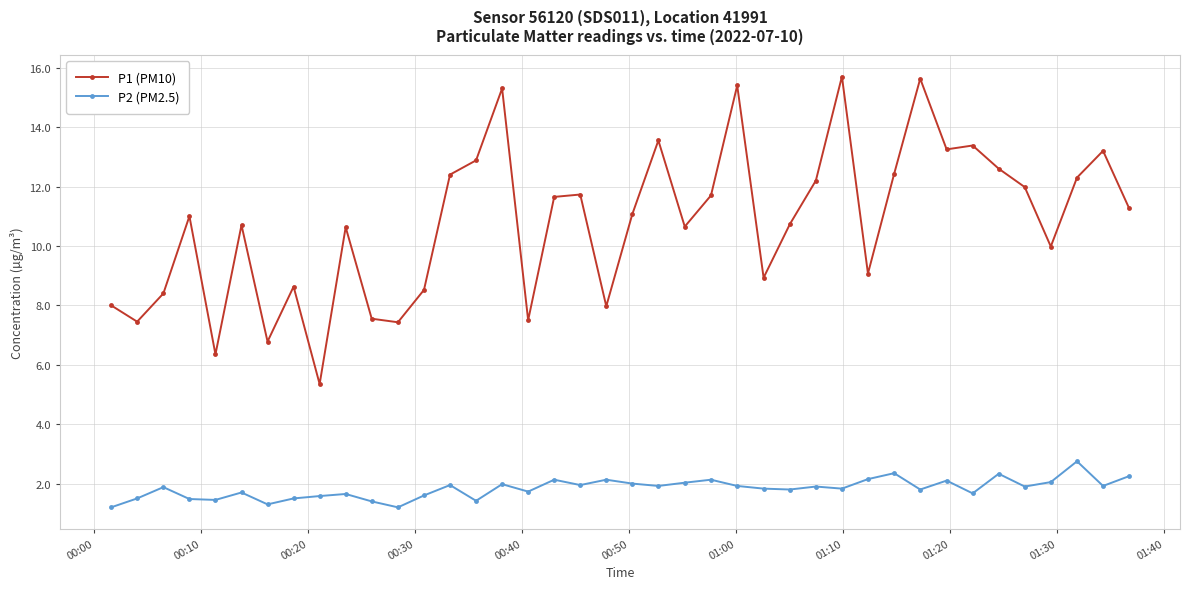

At how many categories does at least one series exceed 1?

40